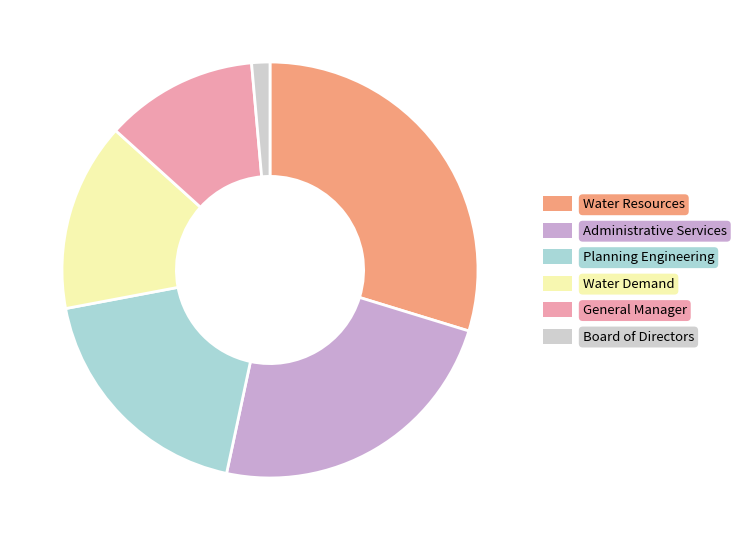

Approximately how many times larger is the value at General Manager compared to Administrative Services?

0.5